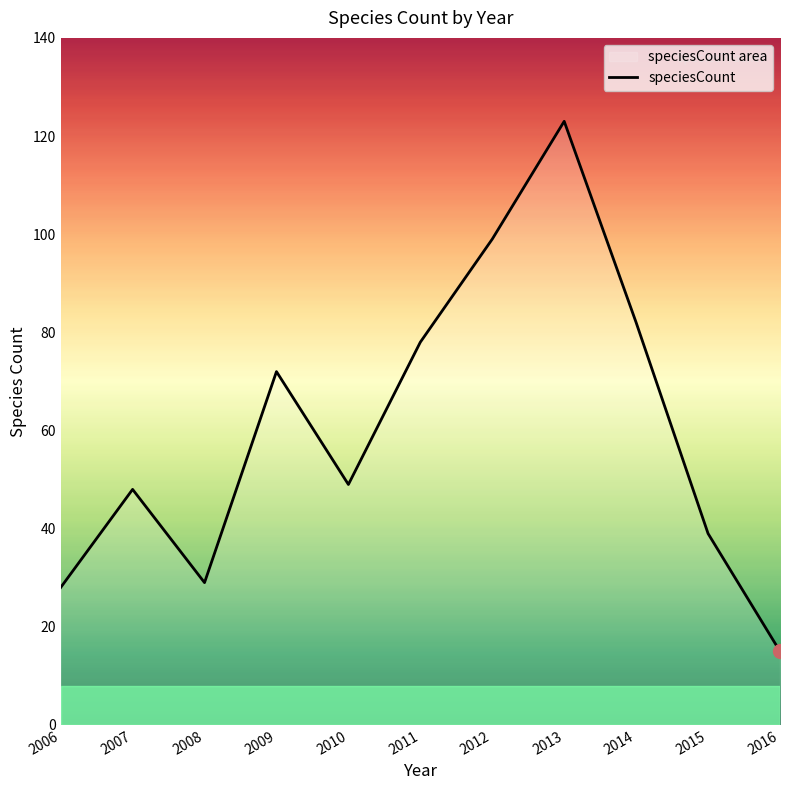

The value at 2008 is 29. True or false?

True